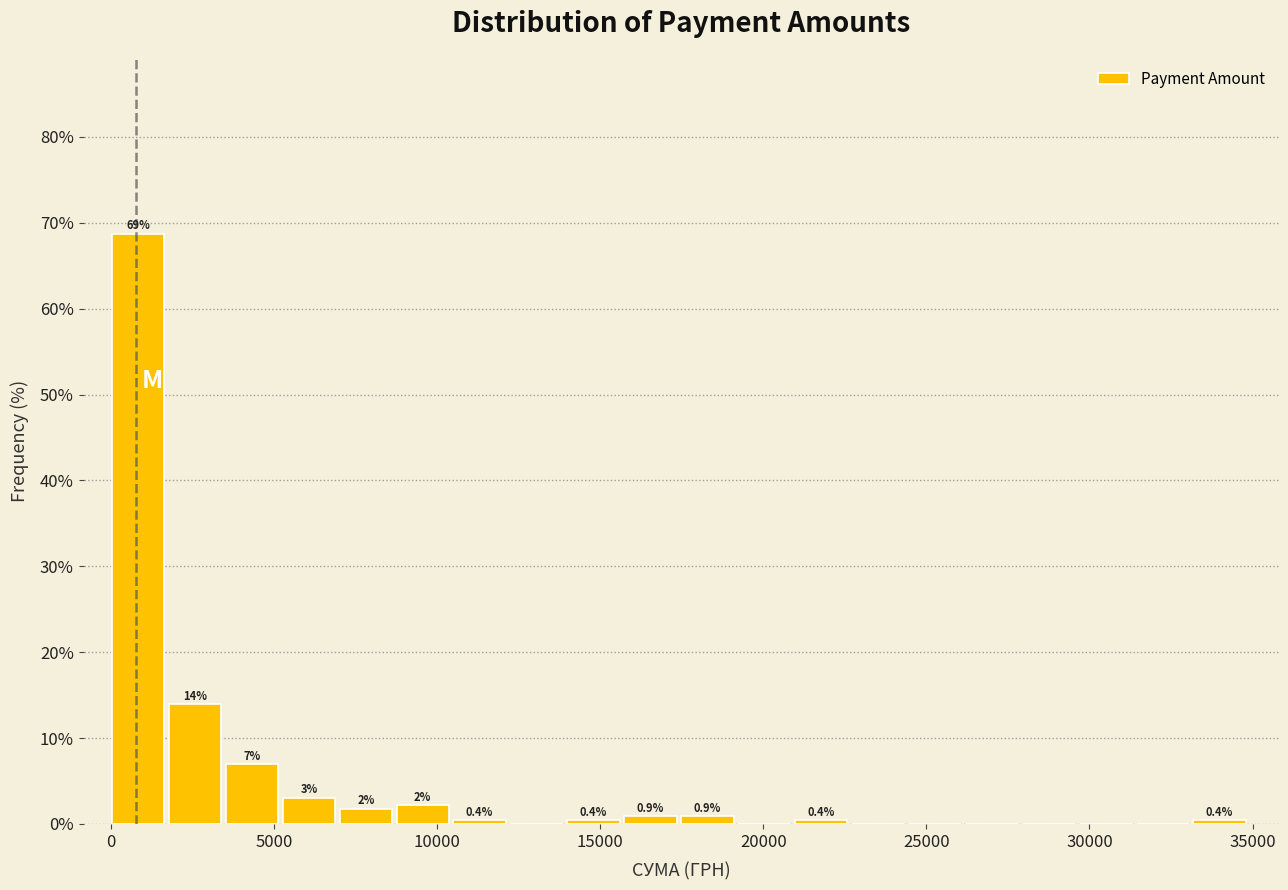

Around what value on the x-axis is the tallest bar? Give the approximate position of its centre, as read against the axis.

1000